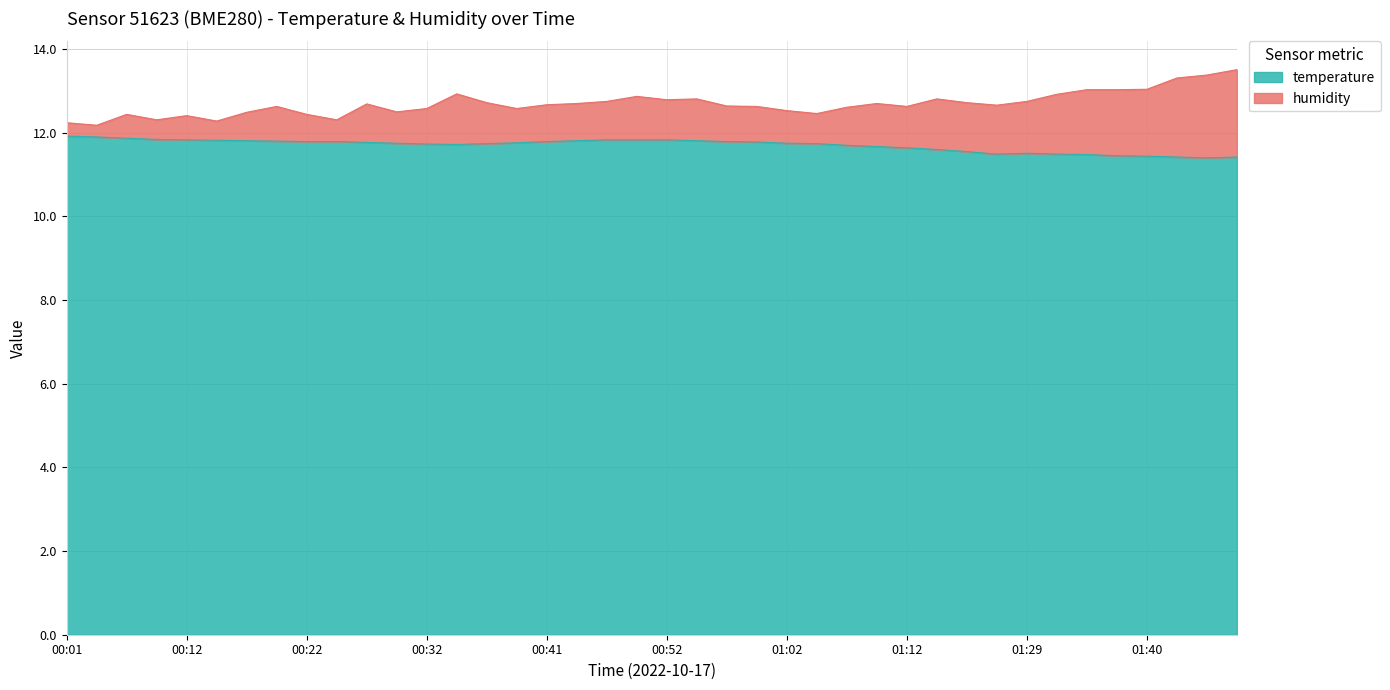

Which category has the highest value across all series?

00:01